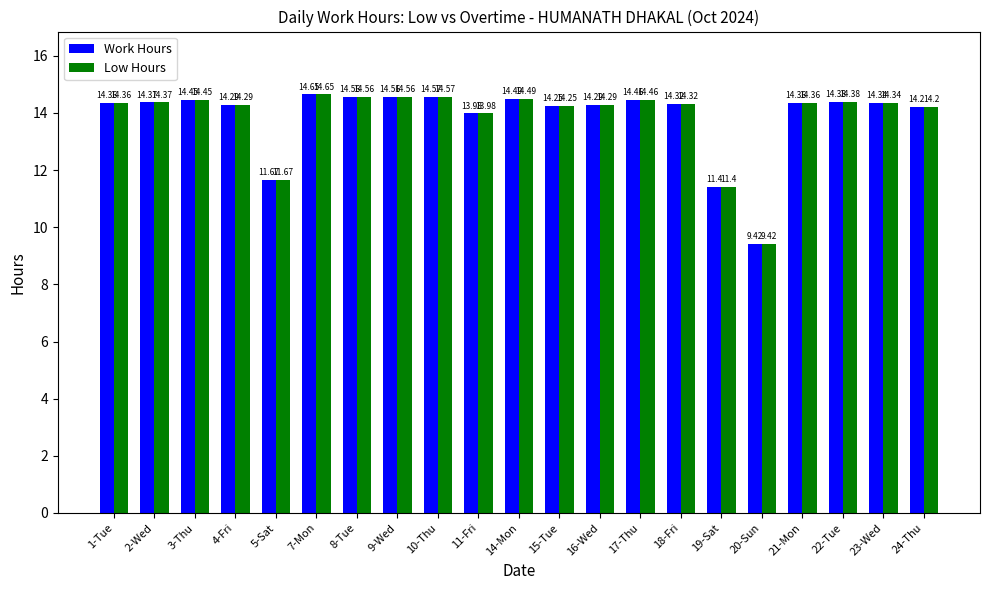

What are all the series names shown in the legend?

Work Hours, Low Hours